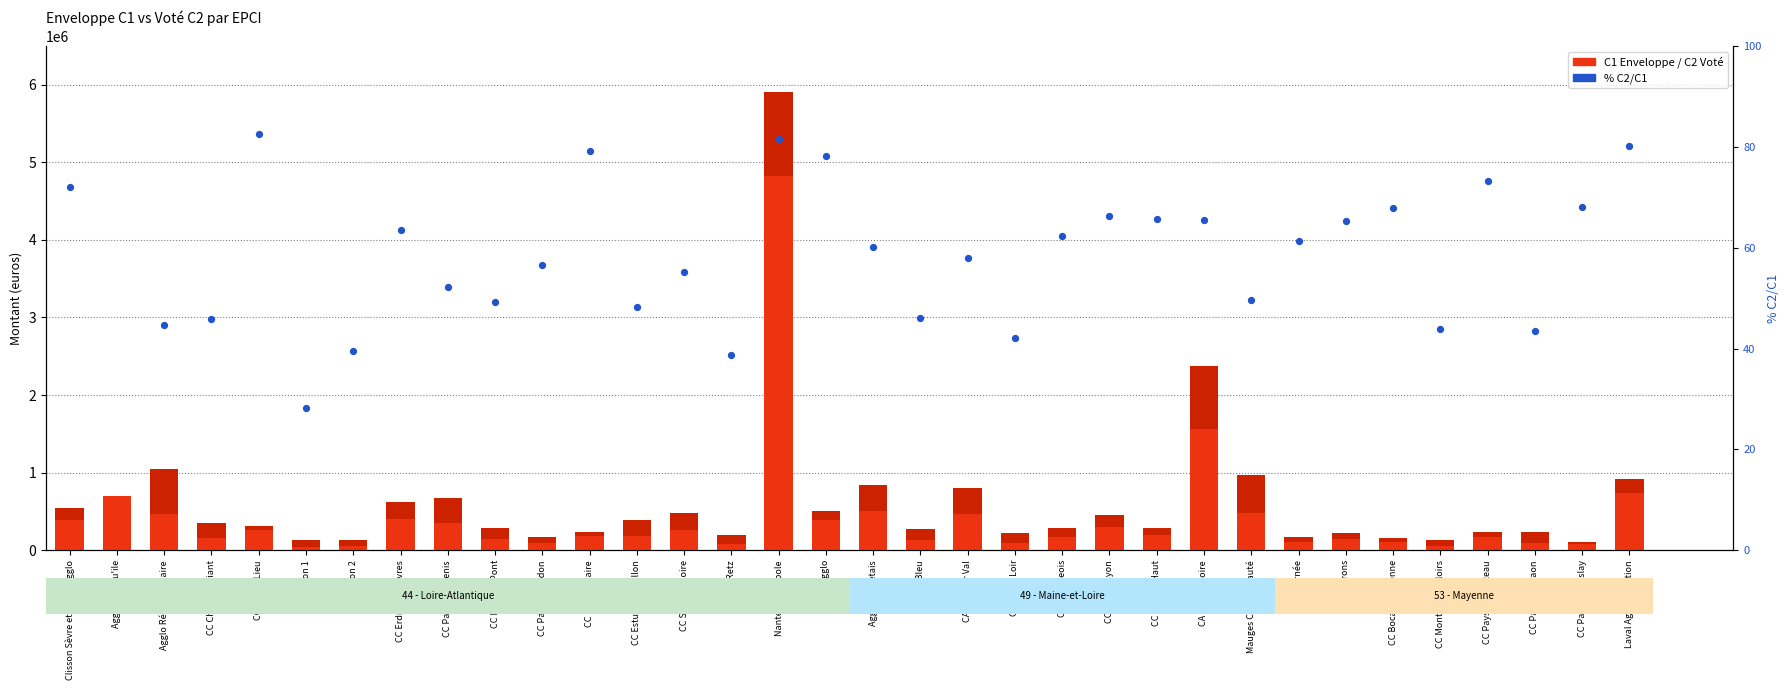

Which series has the largest total across all categories?

C1 Enveloppe